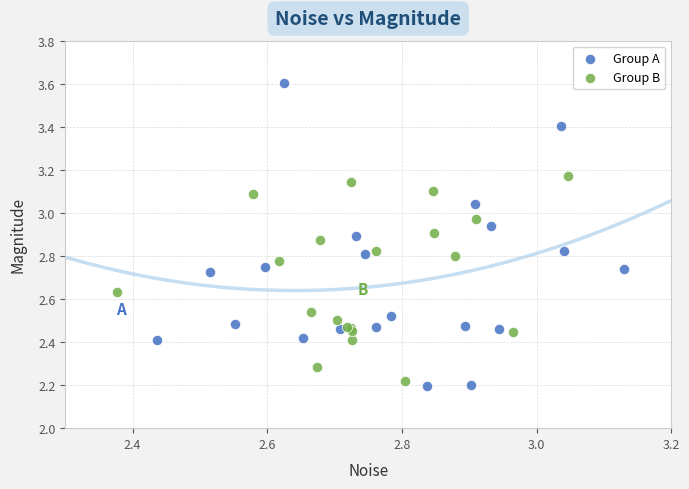

Which series has the largest Y range (max minus min)?

Group A